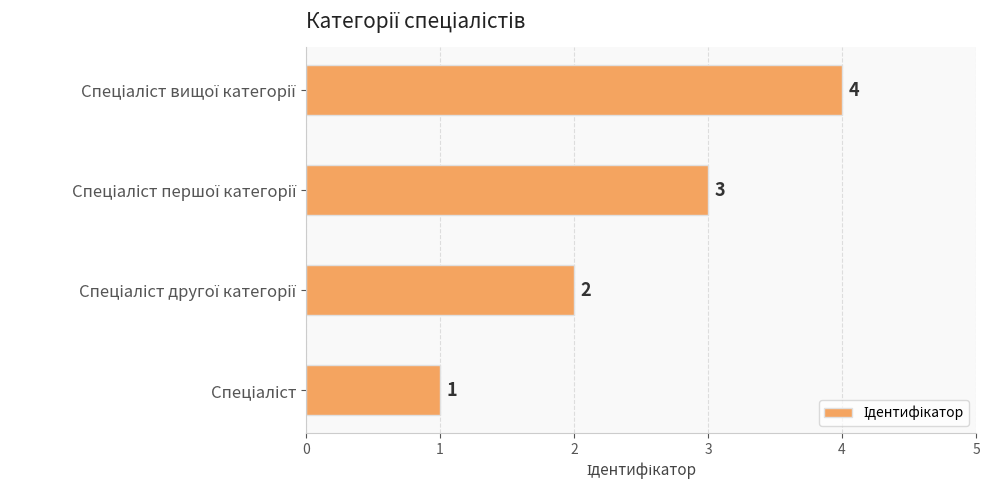

What is the maximum value shown in the chart?

4